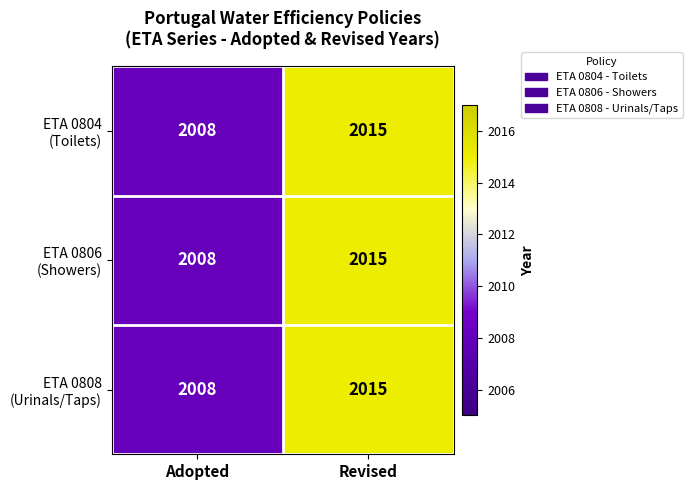

Which label corresponds to the largest value in the chart?

Revised